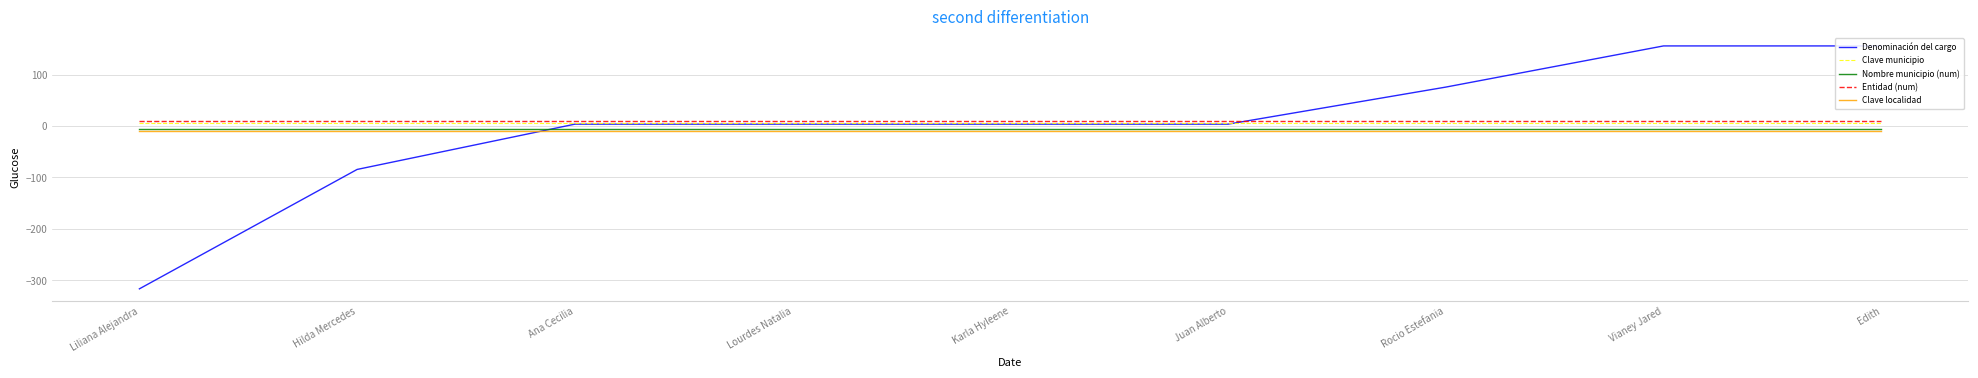

Rank the categories by Nombre municipio (num) value from lowest to highest.

Liliana Alejandra, Hilda Mercedes, Ana Cecilia, Lourdes Natalia, Karla Hyleene, Juan Alberto, Rocio Estefania, Vianey Jared, Edith